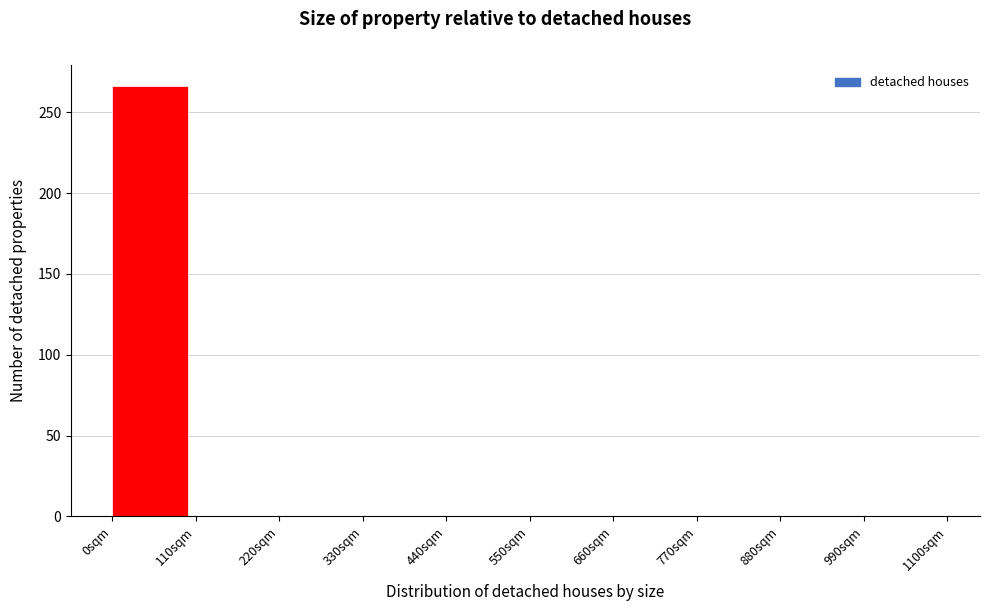

Over which range of the x-axis is the bar tallest?

0 to 110